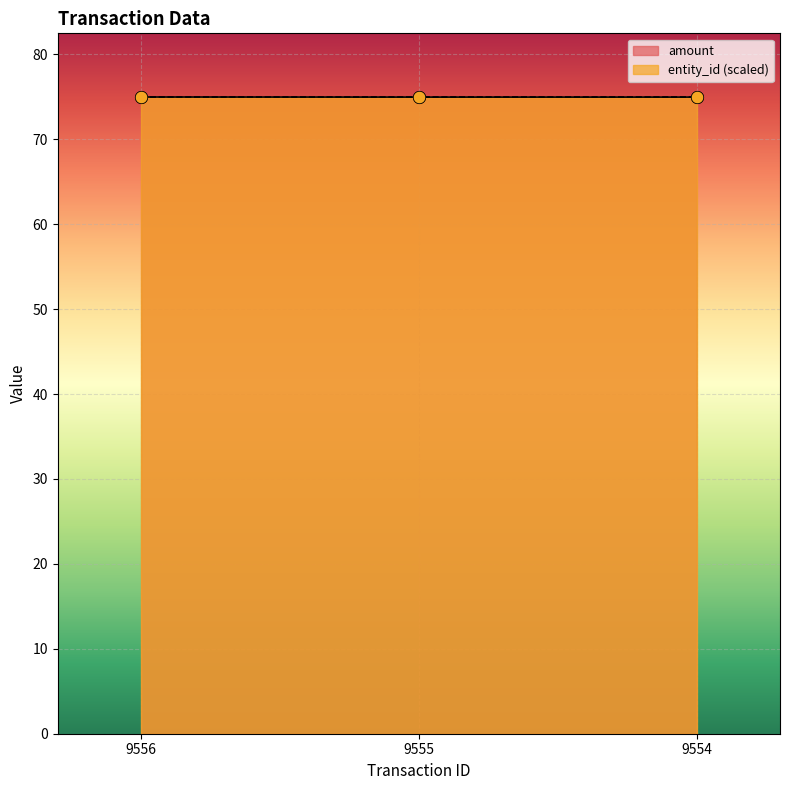

Approximately how many times larger is the value at 9554 compared to 9556?

1.0